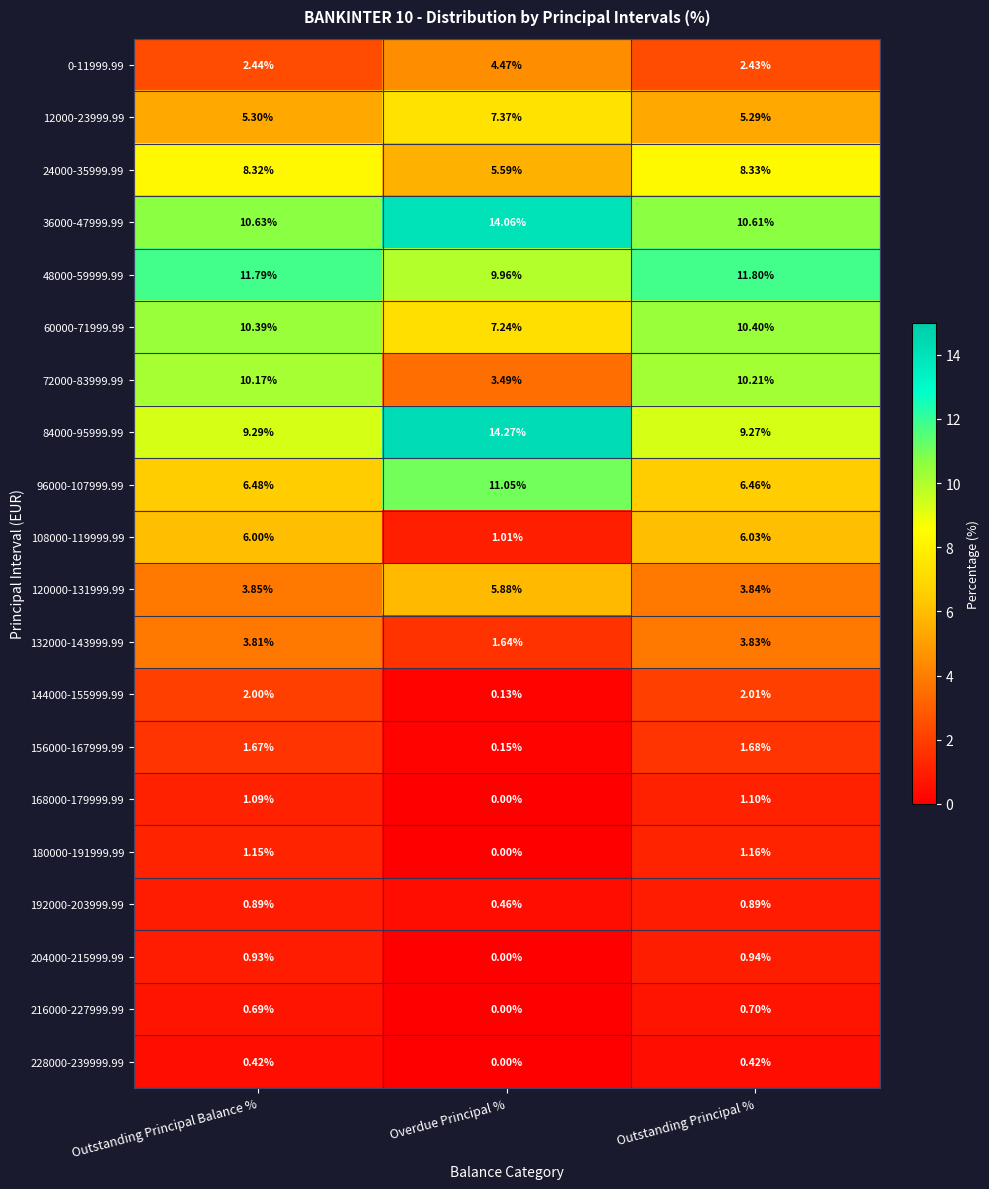

Is the value of 192000-203999.99 at Outstanding Principal Balance % greater than the value of 156000-167999.99 at Overdue Principal %?

Yes